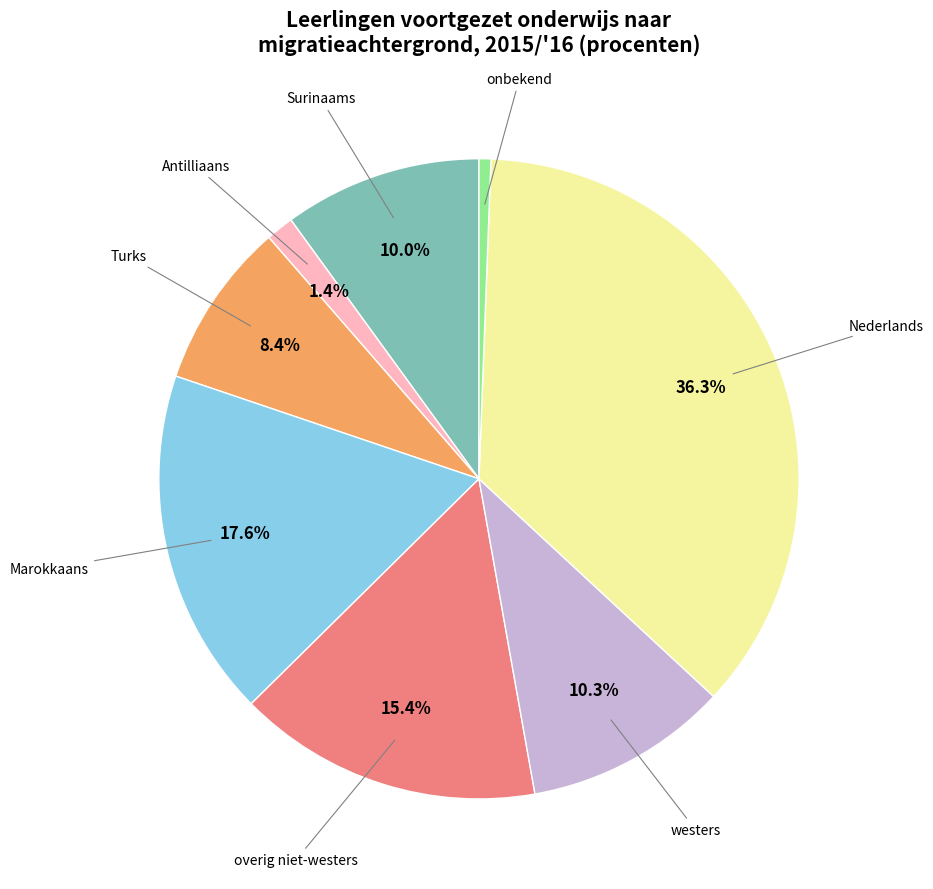

Does any single category account for the majority?

No